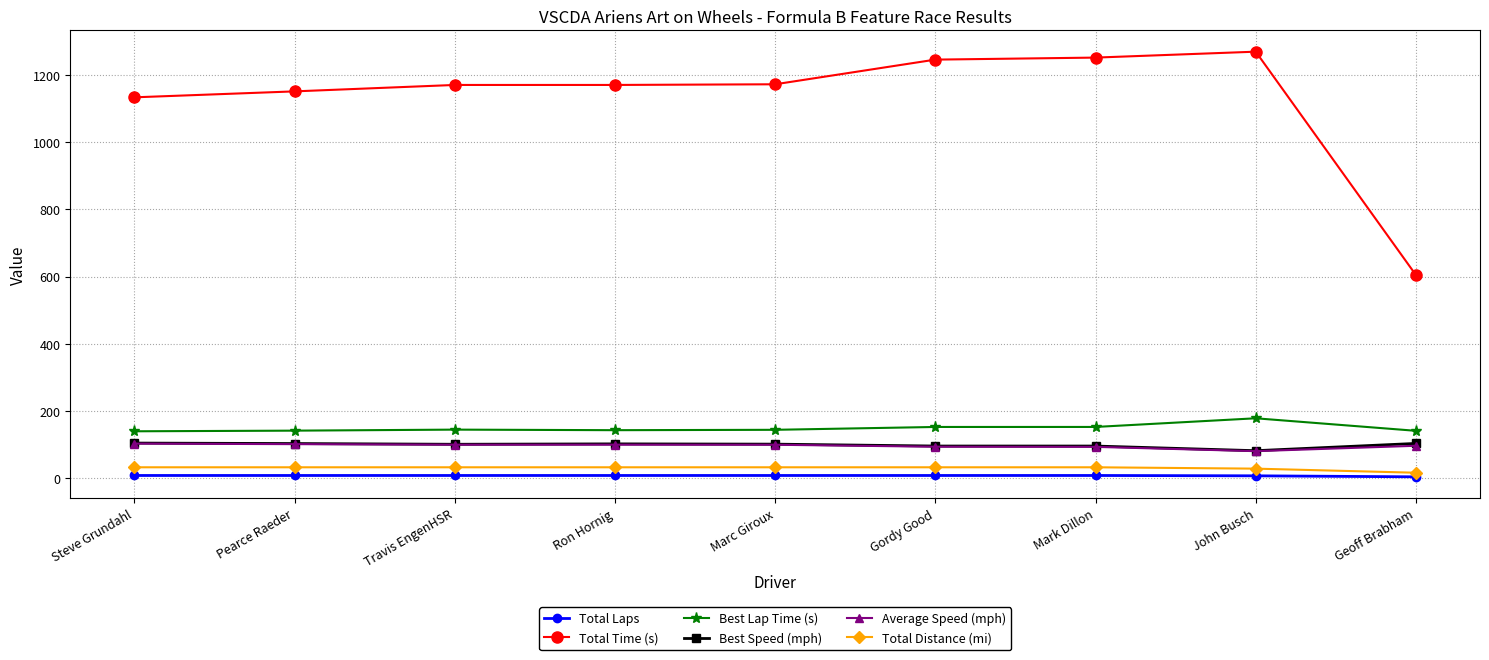

What is the value of the Total Distance (mi) point at the 4th from the left?

32.4